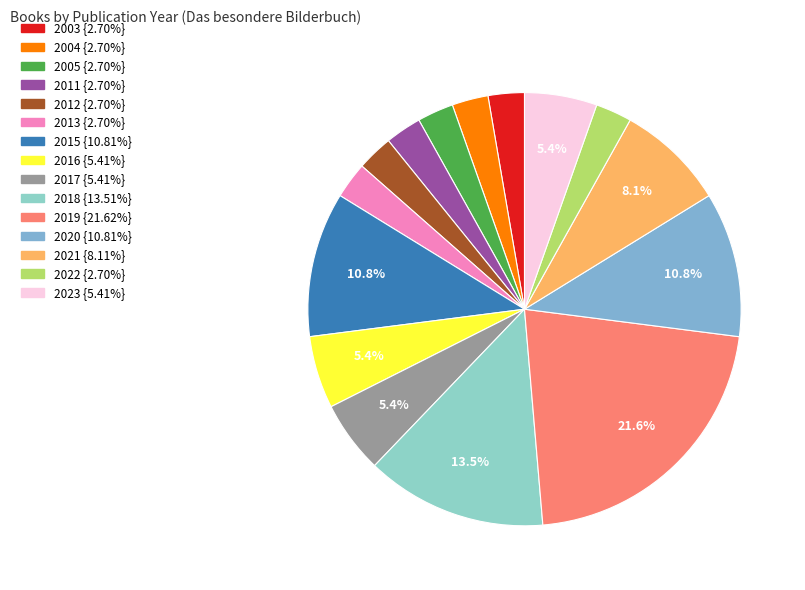

To the nearest percent, what is the average slice percentage?

7%